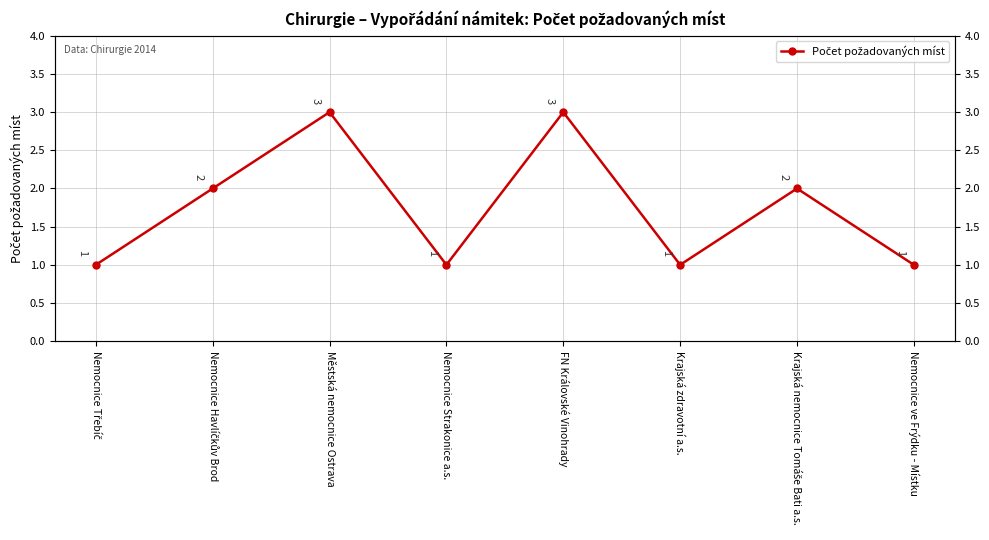

What is the change in value from Krajská nemocnice Tomáše Bati a.s. to Nemocnice ve Frýdku - Místku?

-1